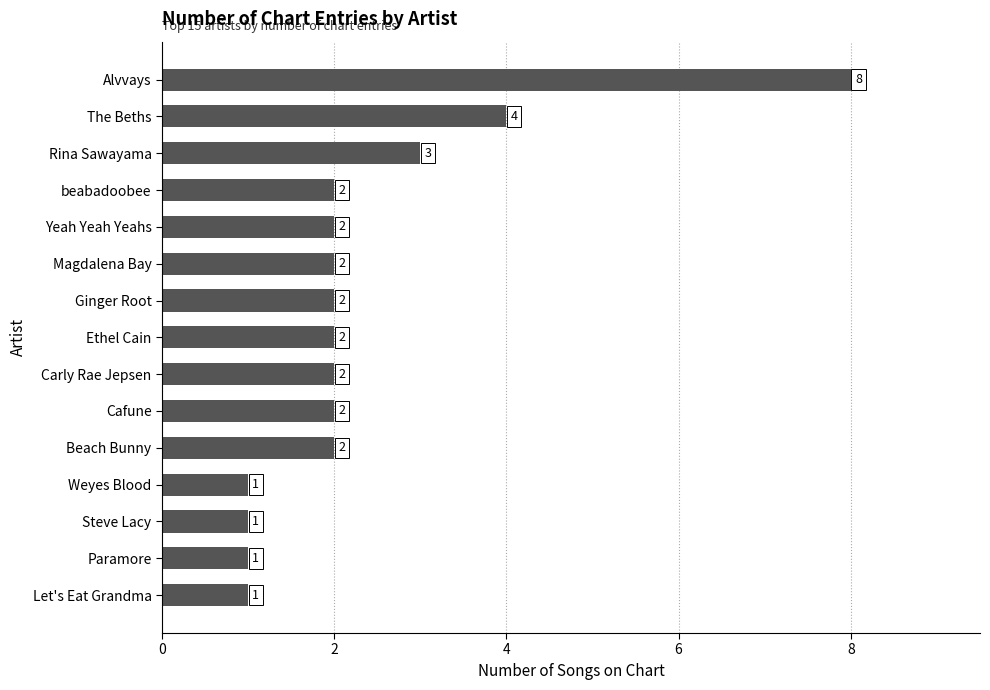

The value at Ethel Cain is 1. True or false?

False